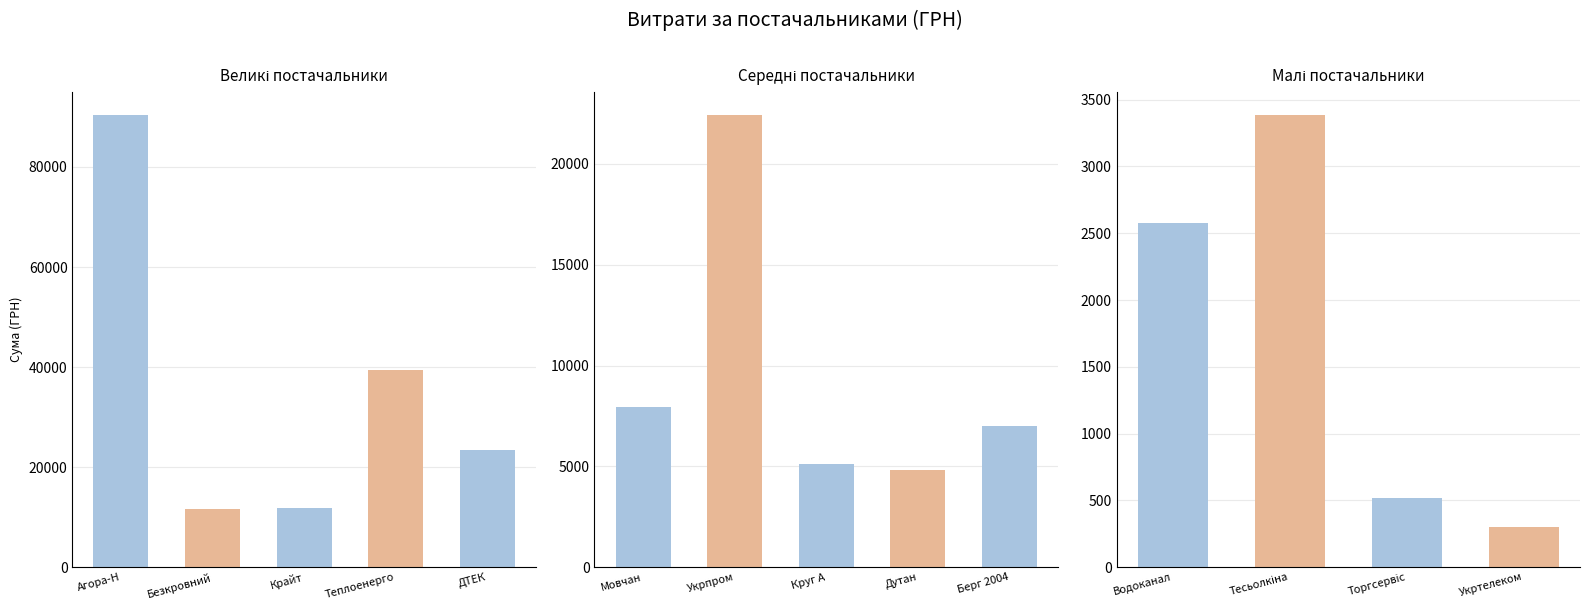

Reading left to right, extract all data points from this chart.

90452.6	11580.5	11887.2	39389.0	23517.0	7922.3	22441.2	5122.8	4798.5	6988.9	2578.0	3387.1	517.5	304.0